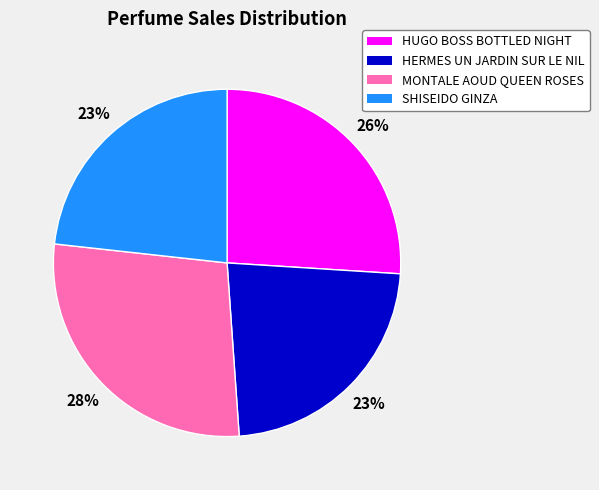

Does any single category account for the majority?

No